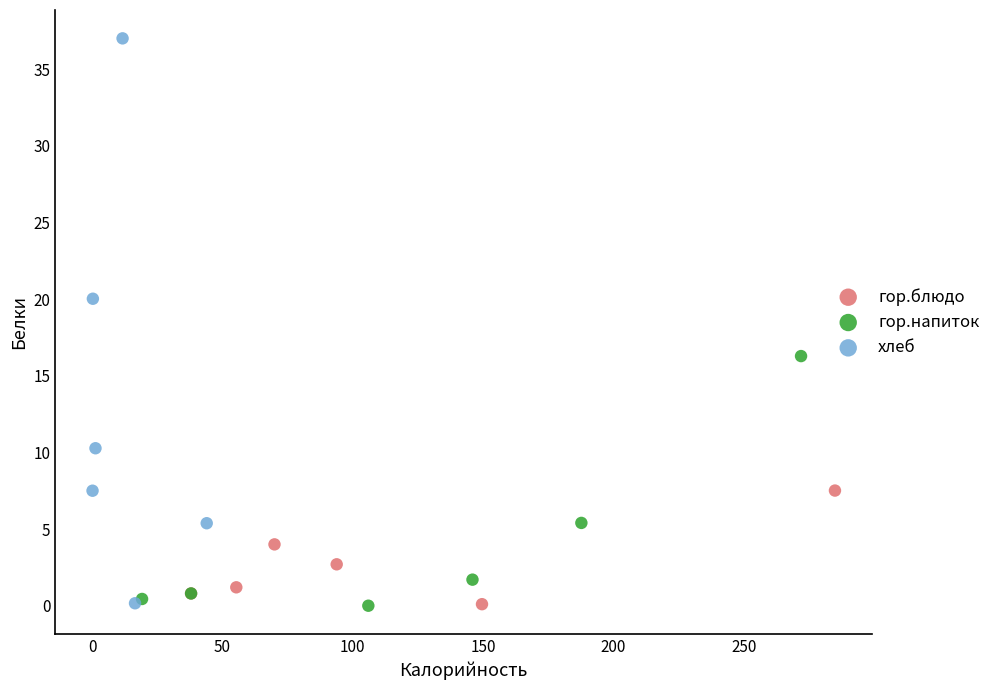

Which series contains the highest Y value?

хлеб